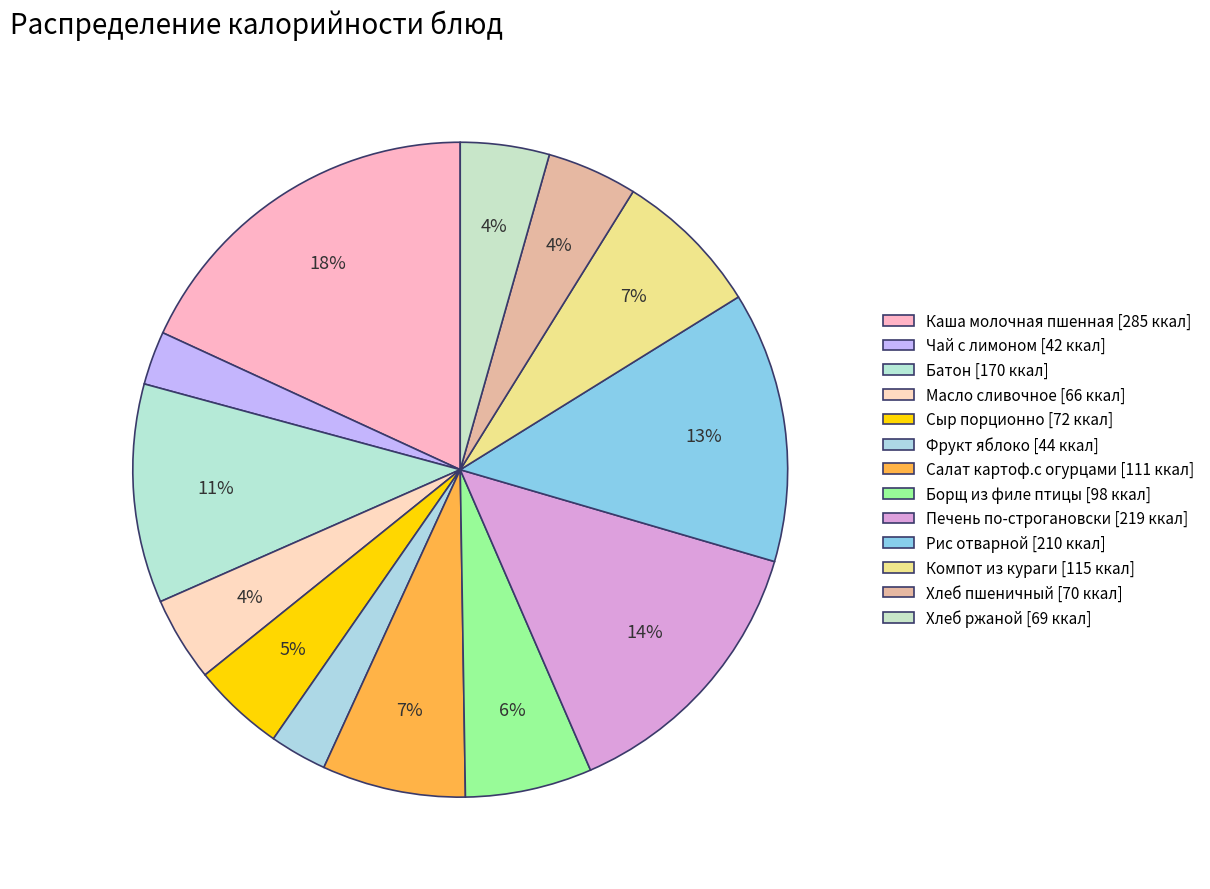

To the nearest percent, what percentage of the pie is Компот из кураги?

7%